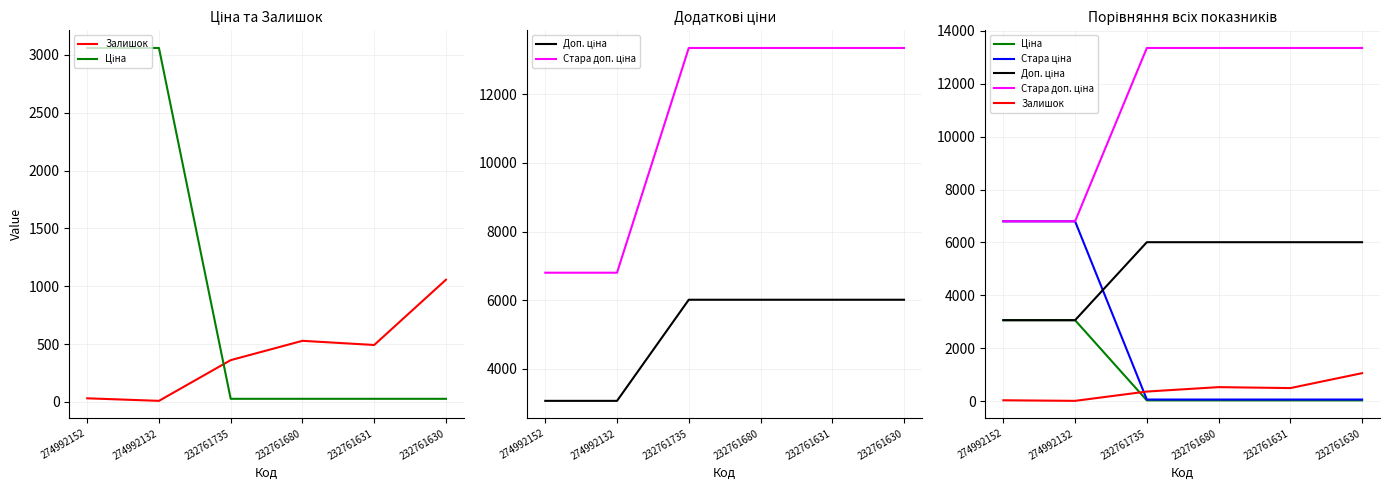

Is the value of Стара доп. ціна at 274992152 greater than the value of Залишок at 232761680?

Yes